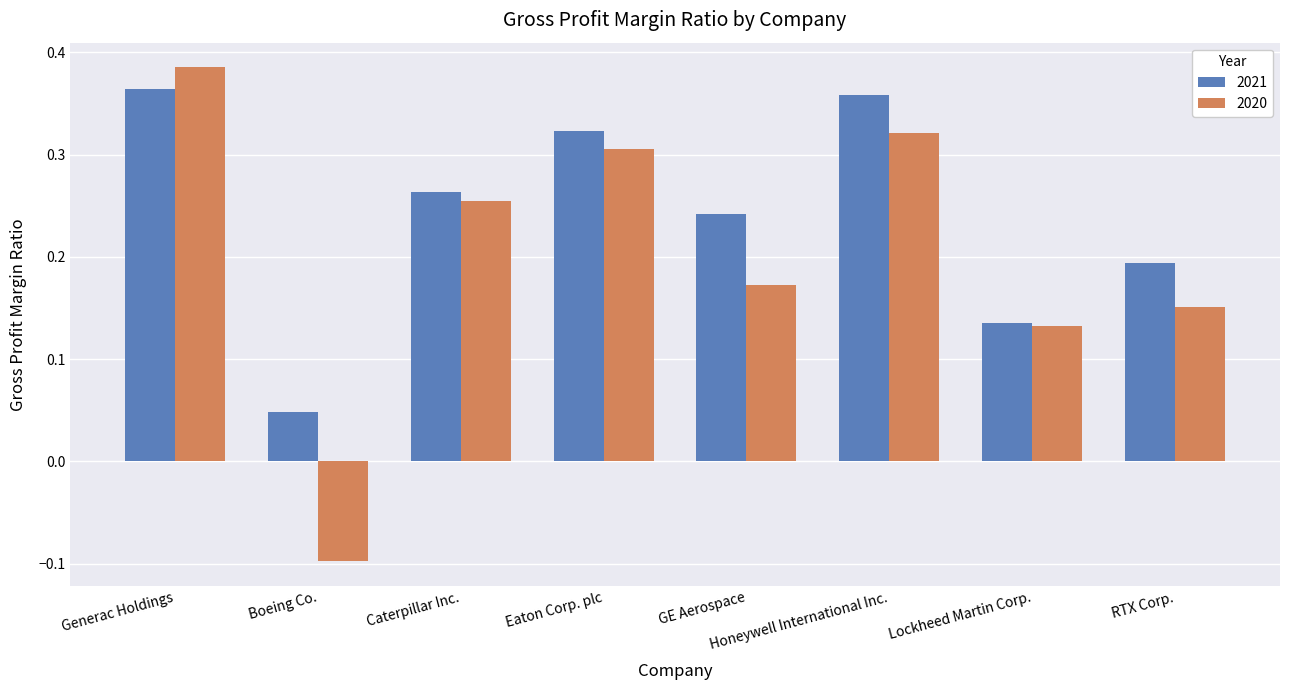

What is the label of the 2nd bar from the right?

Lockheed Martin Corp.